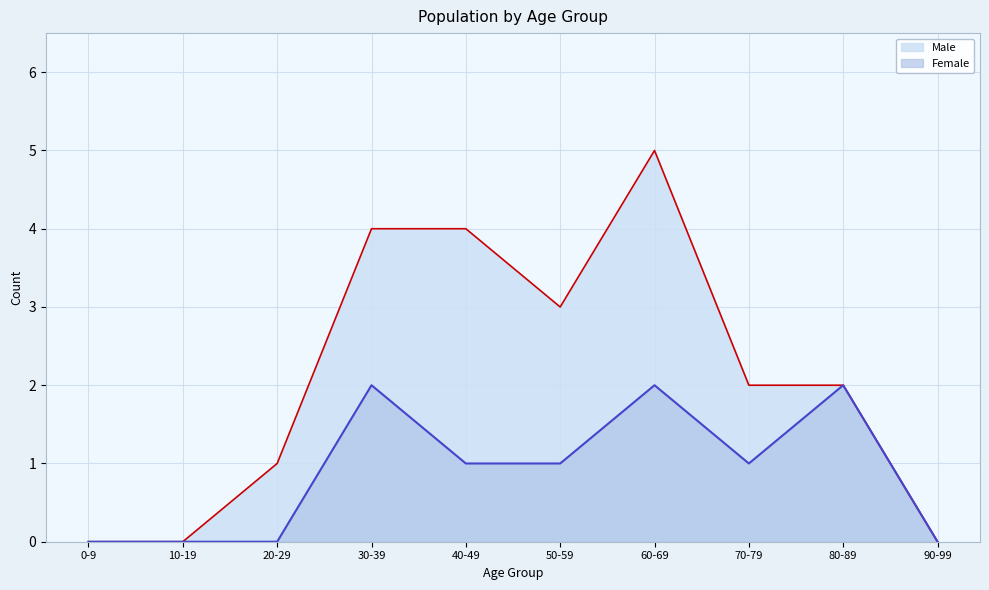

True or false: Male and Female intersect in this chart.

False